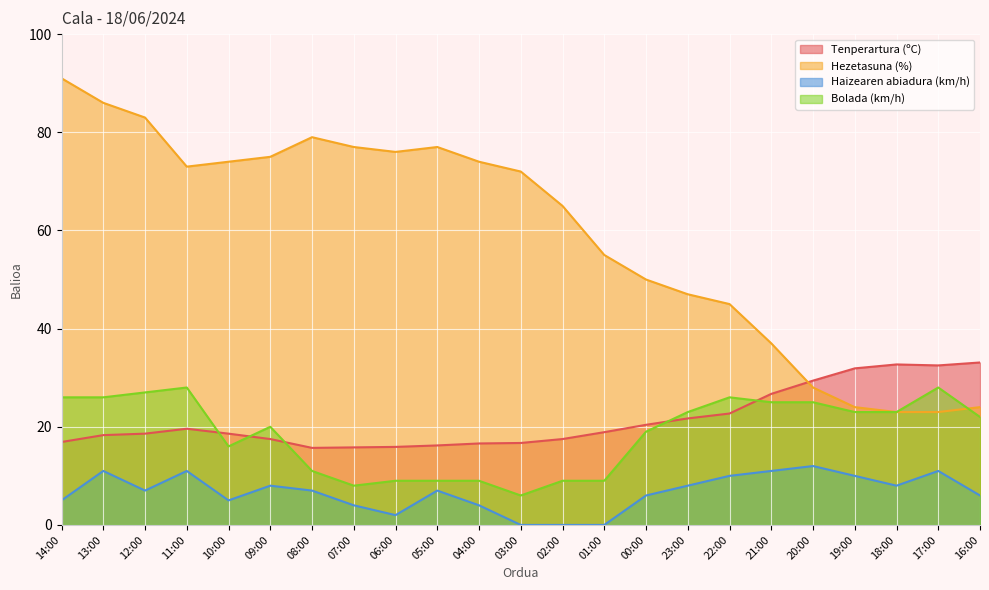

Reading left to right, list all the values displayed in this chart.

Tenperartura (ºC): 16.9	18.3	18.6	19.6	18.6	17.5	15.7	15.8	15.9	16.2	16.6	16.7	17.5	18.9	20.4	21.7	22.7	26.7	29.4	31.9	32.7	32.5	33.1
Hezetasuna (%): 91.0	86.0	83.0	73.0	74.0	75.0	79.0	77.0	76.0	77.0	74.0	72.0	65.0	55.0	50.0	47.0	45.0	37.0	28.0	24.0	23.0	23.0	24.0
Haizearen abiadura (km/h): 5.0	11.0	7.0	11.0	5.0	8.0	7.0	4.0	2.0	7.0	4.0	0.0	0.0	0.0	6.0	8.0	10.0	11.0	12.0	10.0	8.0	11.0	6.0
Bolada (km/h): 26.0	26.0	27.0	28.0	16.0	20.0	11.0	8.0	9.0	9.0	9.0	6.0	9.0	9.0	19.0	23.0	26.0	25.0	25.0	23.0	23.0	28.0	22.0